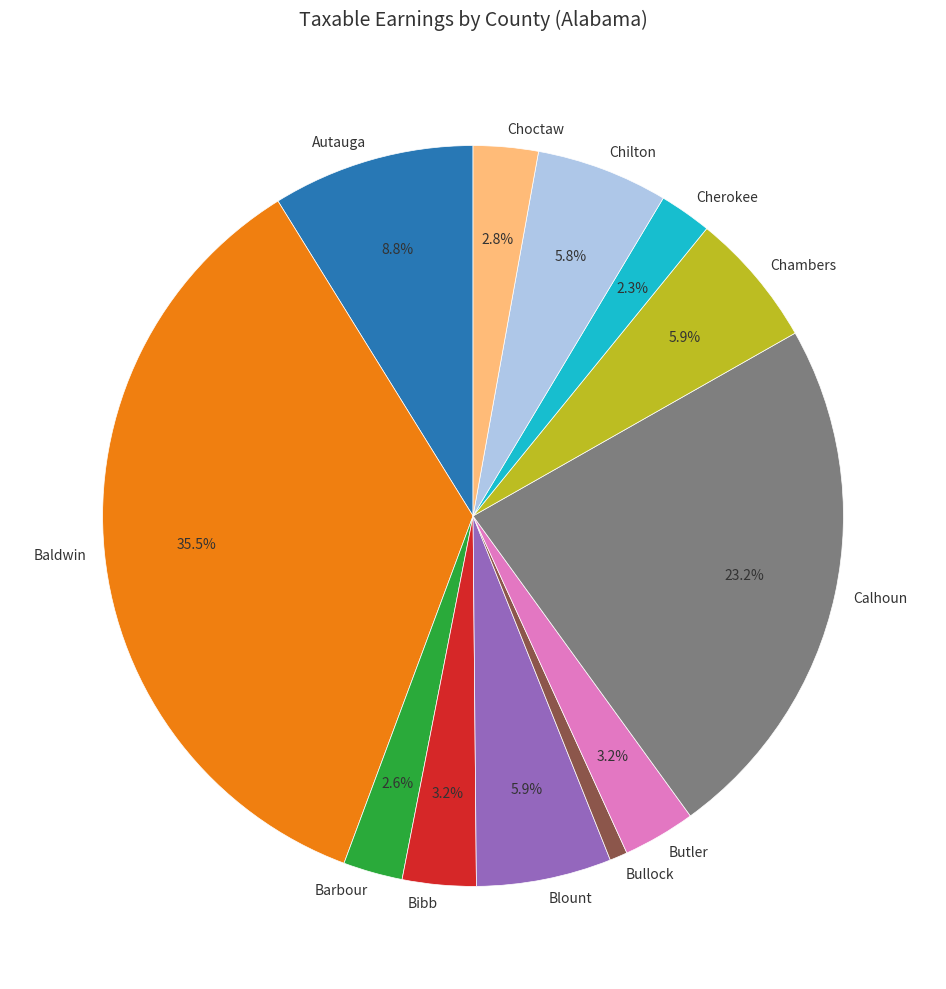

To the nearest percent, what is the combined percentage of Bullock and Chilton?

7%